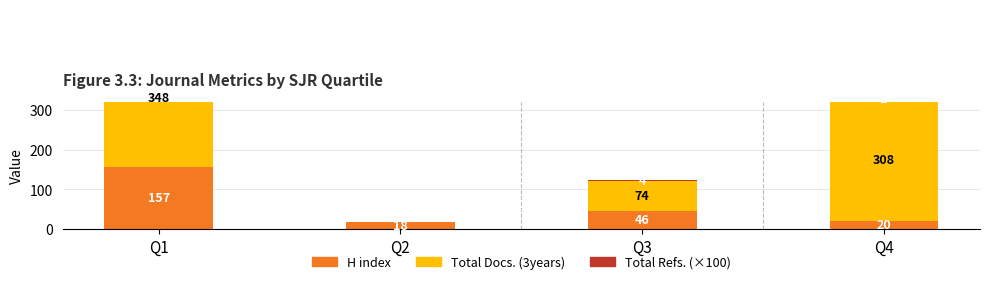

At which label does H index first exceed 46?

Q1